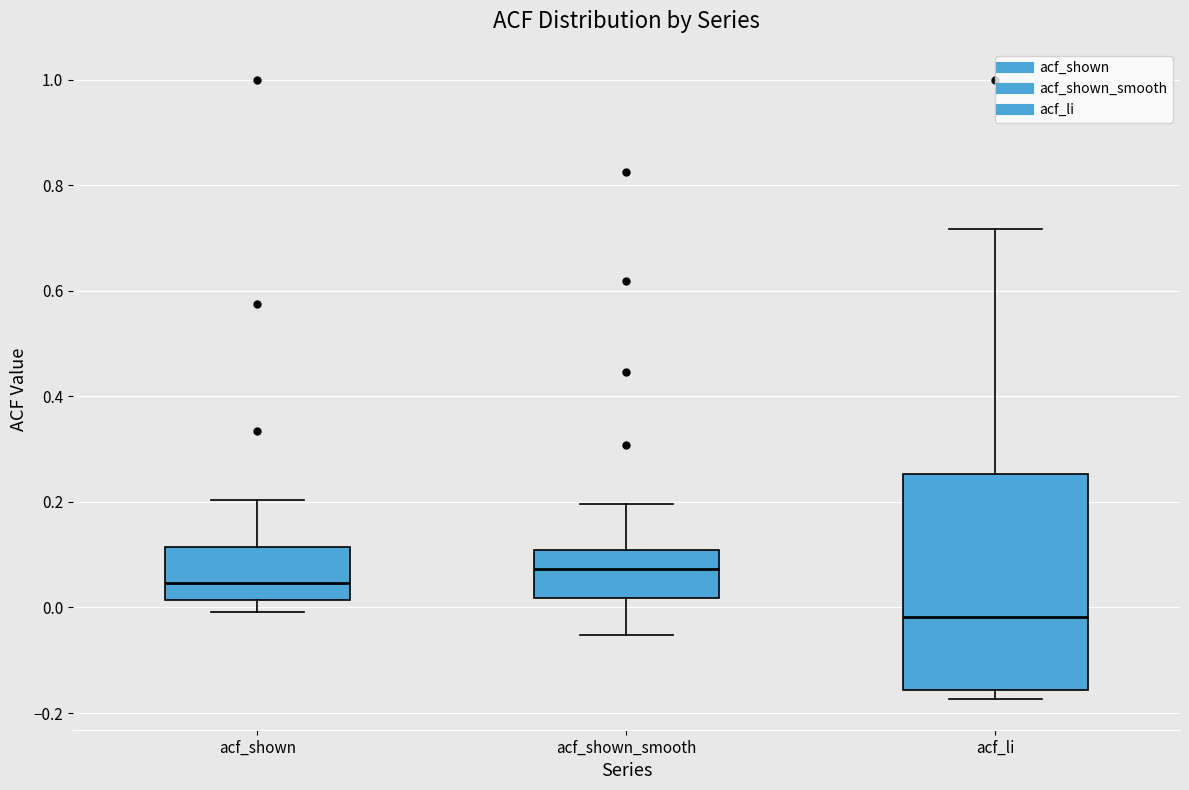

Reading left to right, read every box against the y-axis: the position of its median line, the range the box covers, and the ends of its whiskers. The values are not printed on the chart, so give them approximately, as read against the axis.

acf_shown: median 0.04, box 0.02 to 0.12, whiskers 0.00 to 0.20
acf_shown_smooth: median 0.08, box 0.02 to 0.10, whiskers -0.06 to 0.20
acf_li: median -0.02, box -0.16 to 0.26, whiskers -0.18 to 0.72